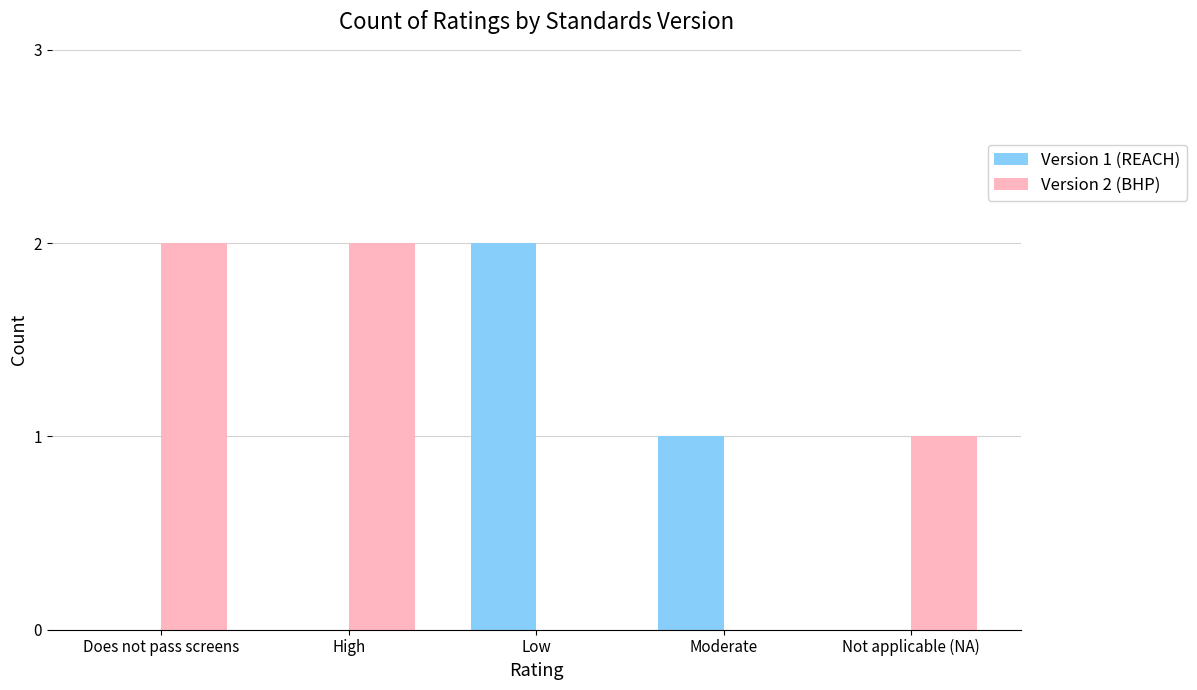

Which category has the highest value in the Version 1 (REACH) series?

Low